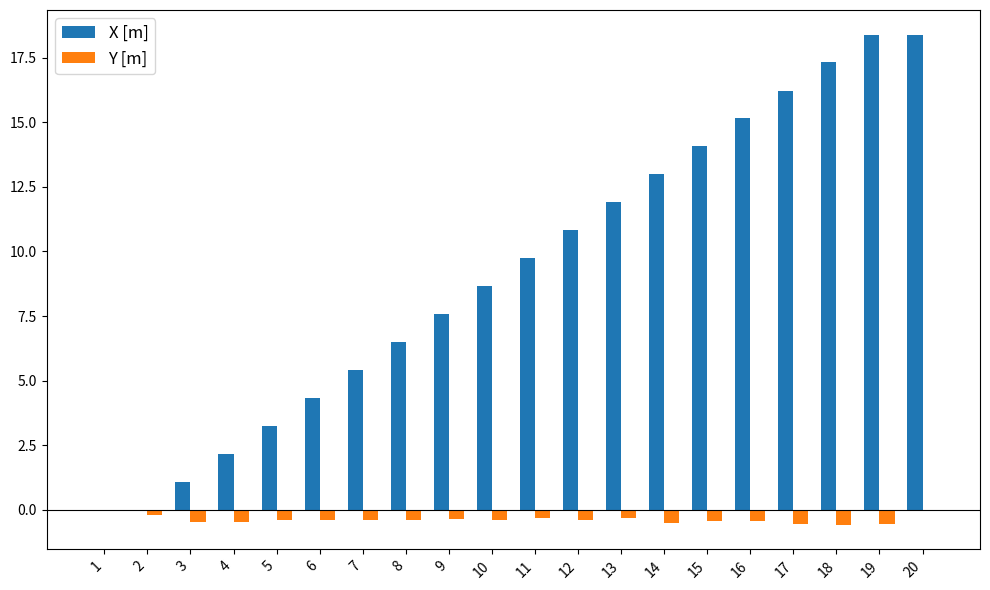

True or false: Y [m] has a value of -0.5 at 4.

True